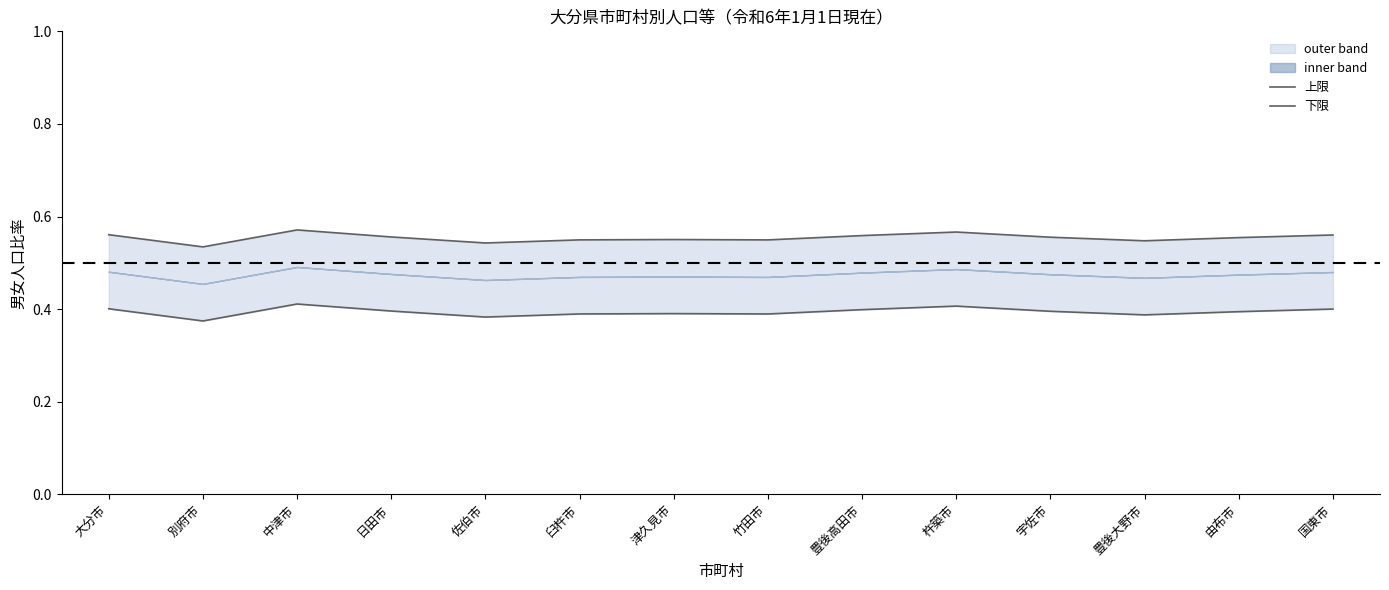

Which series has the largest range (max minus min)?

上限